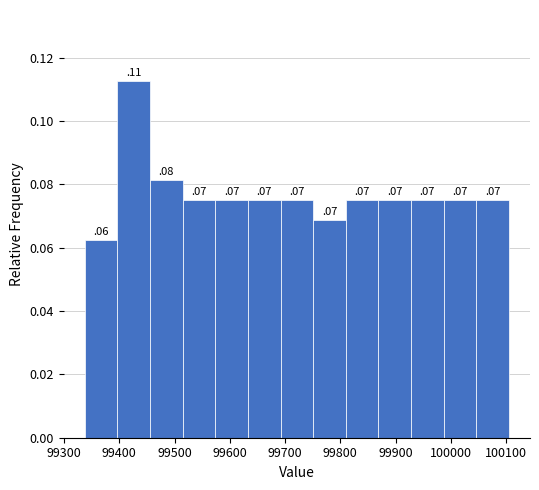

Which range on the x-axis has the tallest bar?

99400 to 99460